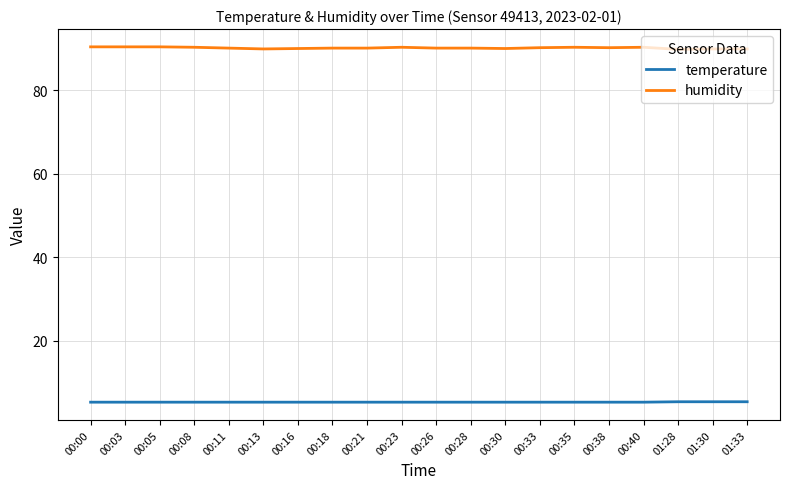

At 00:21, list the series in order from smallest to largest.

temperature, humidity